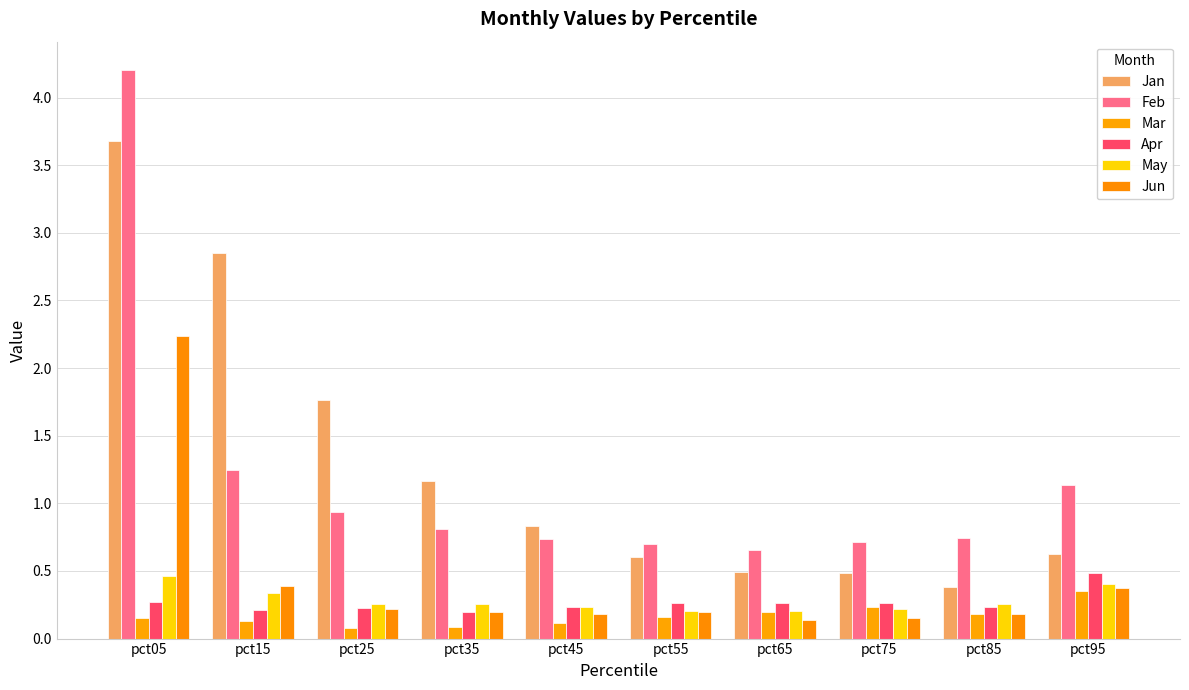

What is the difference between the second highest and second lowest values in the Feb series?

0.5